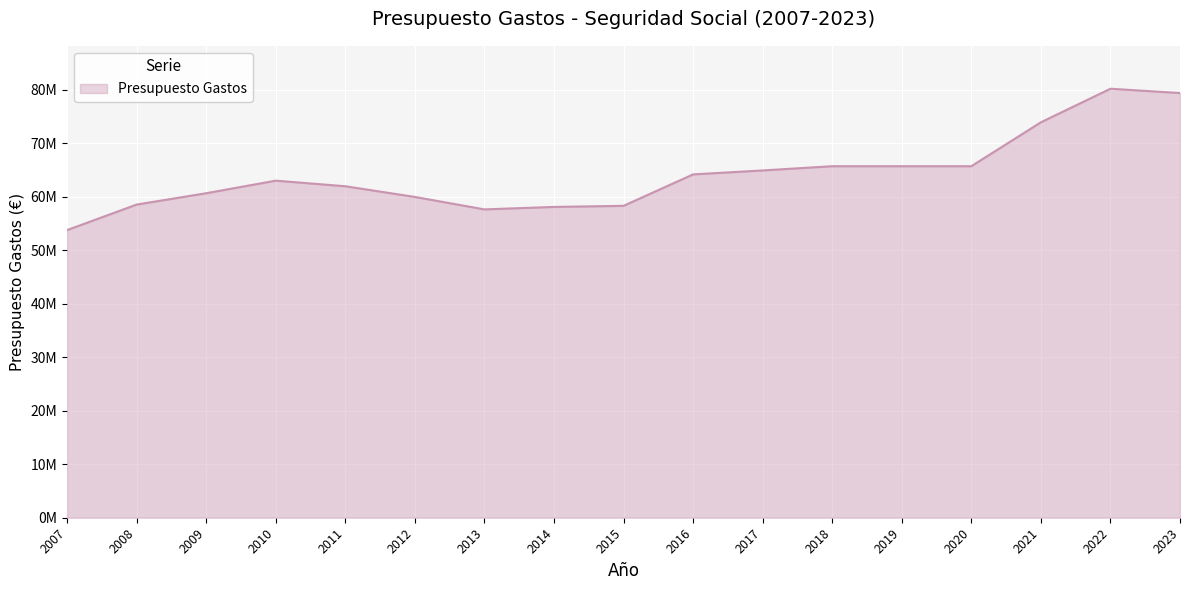

Does the chart have visible grid lines?

Yes